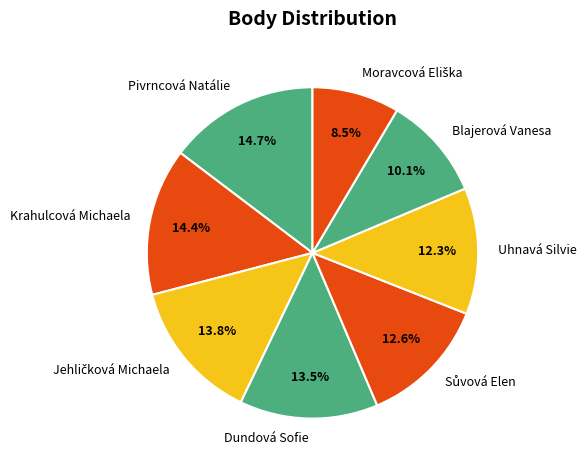

Which has a higher value, Uhnavá Silvie or Pivrncová Natálie?

Pivrncová Natálie